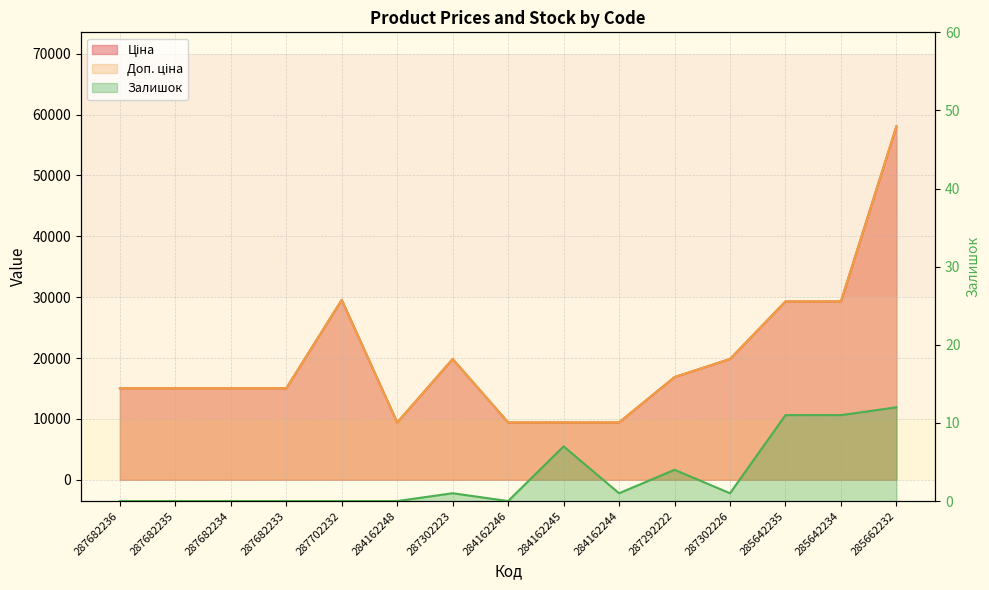

What position from the left is 285662232?

15